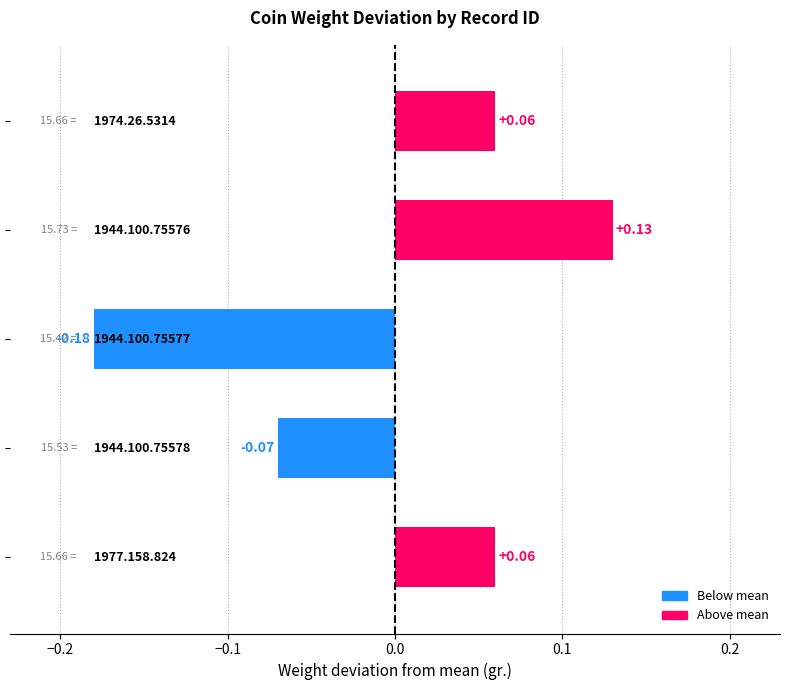

What is the difference between the maximum and minimum values?

0.3